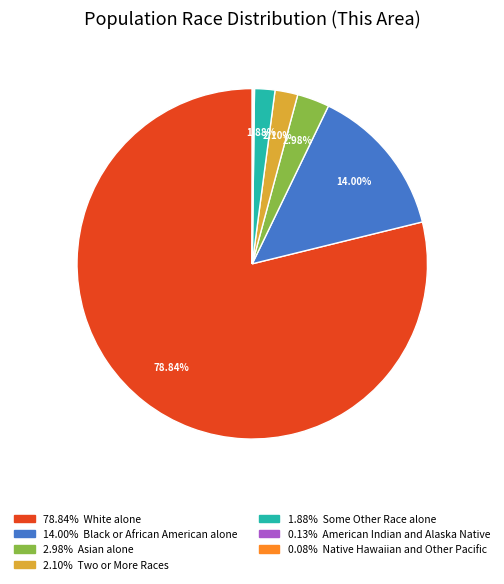

Is there any slice that represents more than half of the pie?

Yes